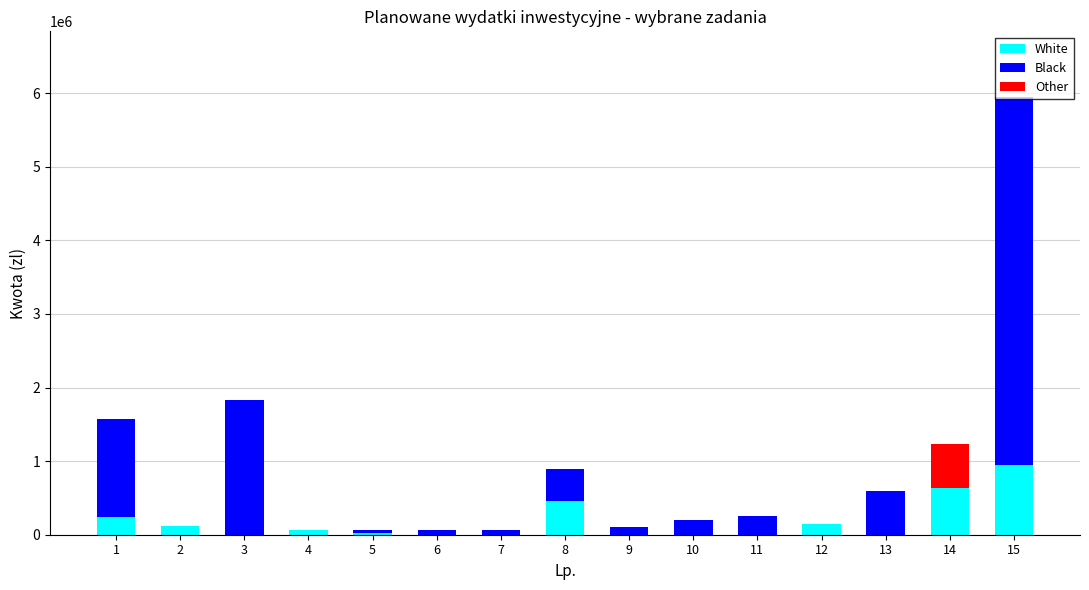

Are the bars horizontal?

No